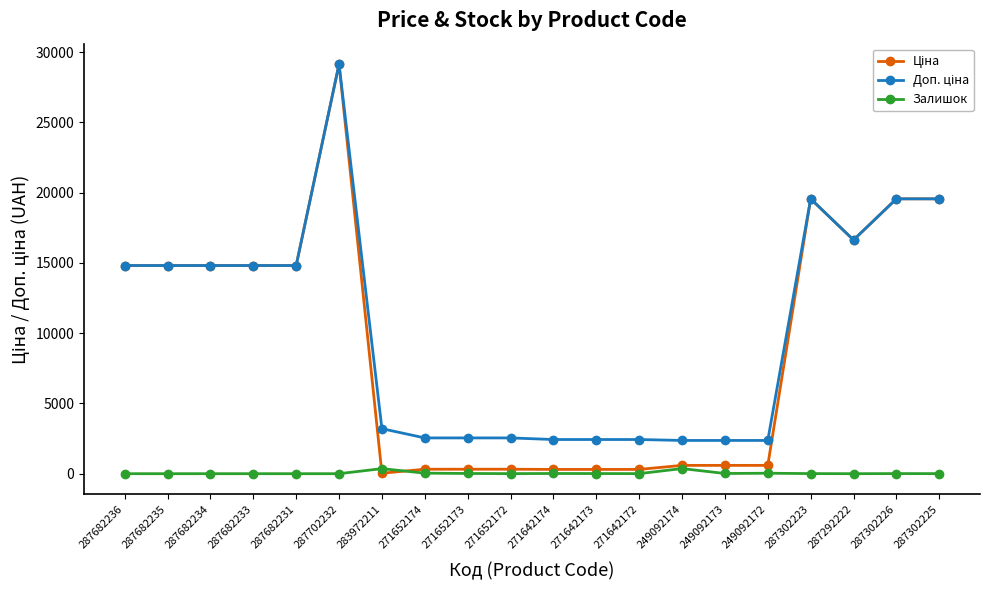

Is this an area chart (filled region under the line)?

No